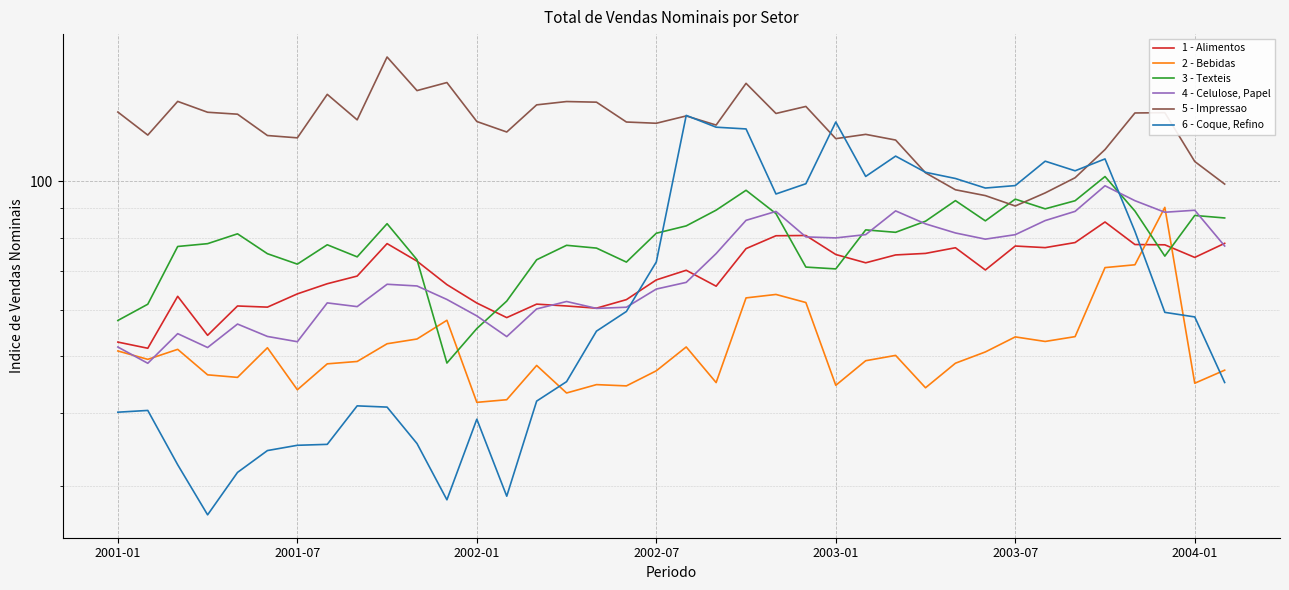

The 1 - Alimentos series shows 80.7 at 23. True or false?

True